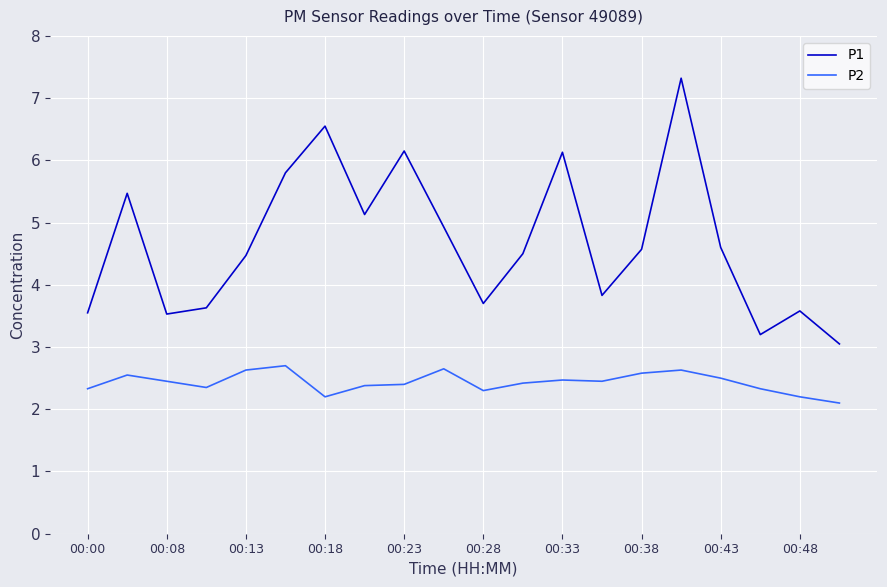

What is the difference between the maximum and minimum values in the P1 series?

4.3